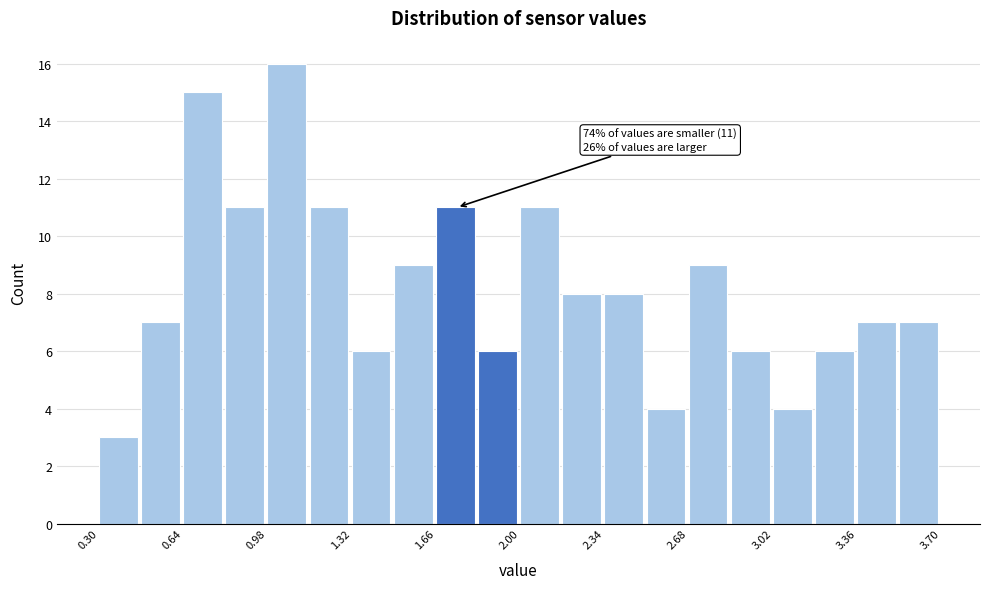

Read against the x-axis, roughly where is the centre of the tallest bar?

1.05